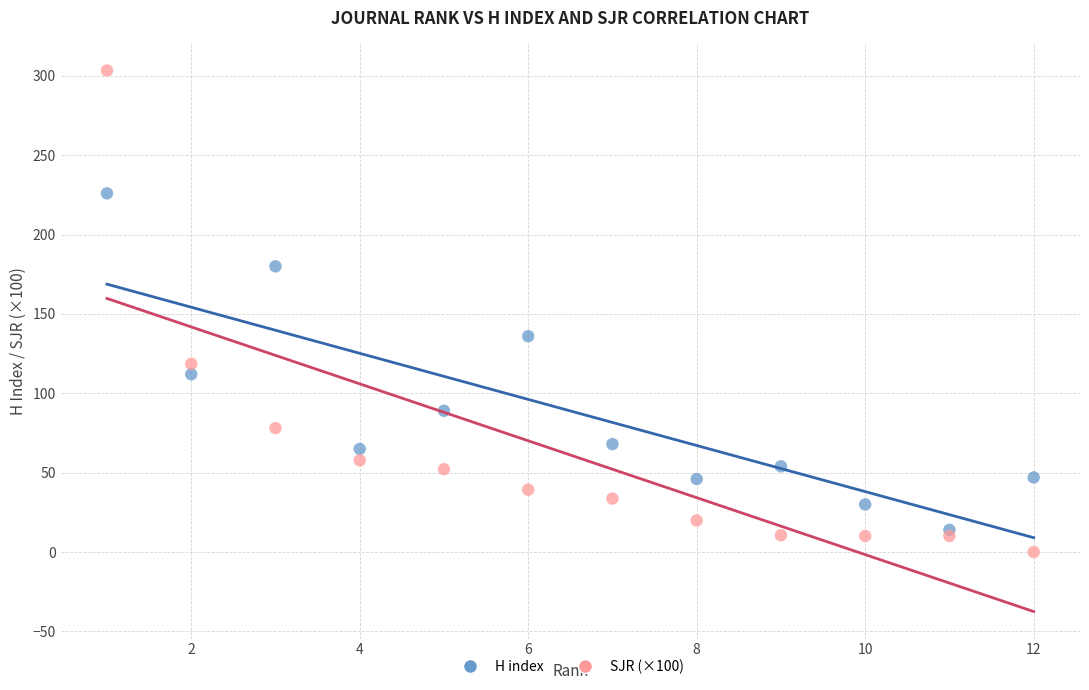

Across all data points, what is the range of Y values (max minus min)?

303.4